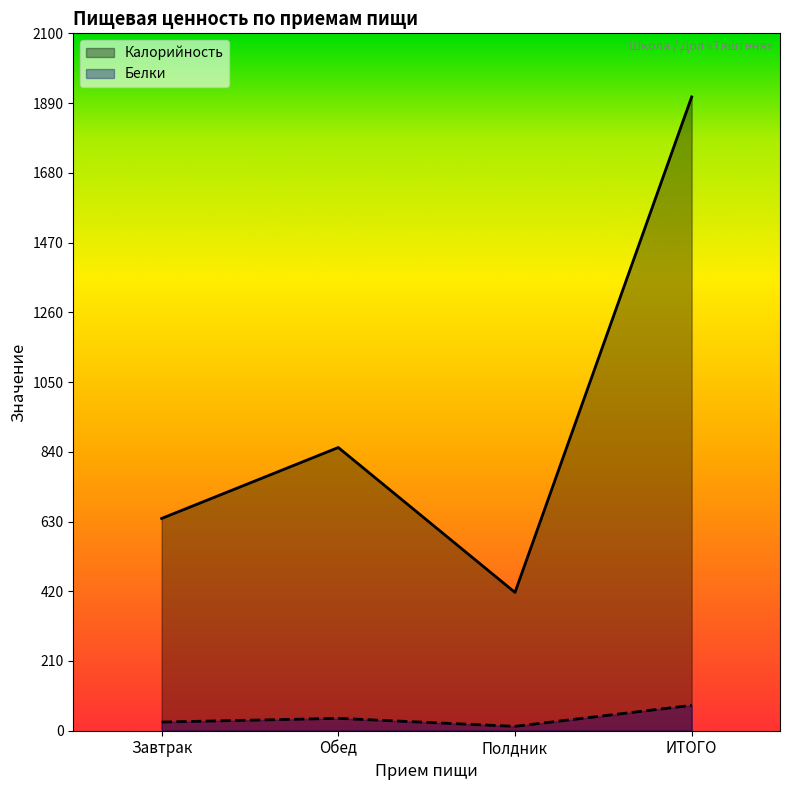

Which series has the largest total across all categories?

Калорийность